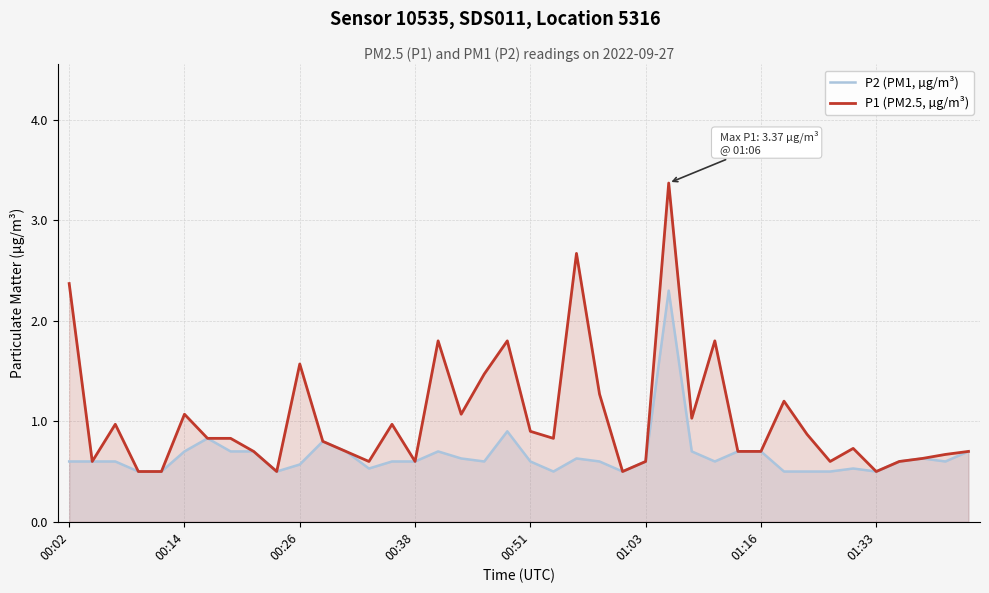

What is the total value across all series at 00:38?

1.2